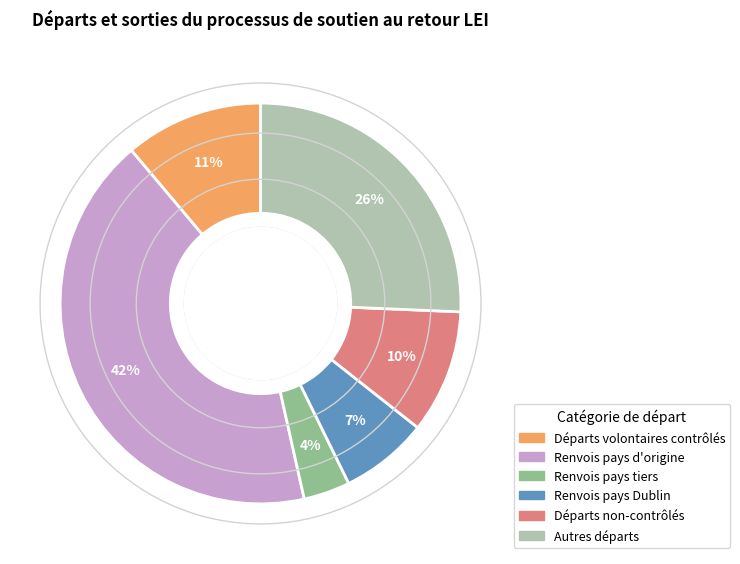

To the nearest percent, what portion does Départs volontaires contrôlés represent?

11%